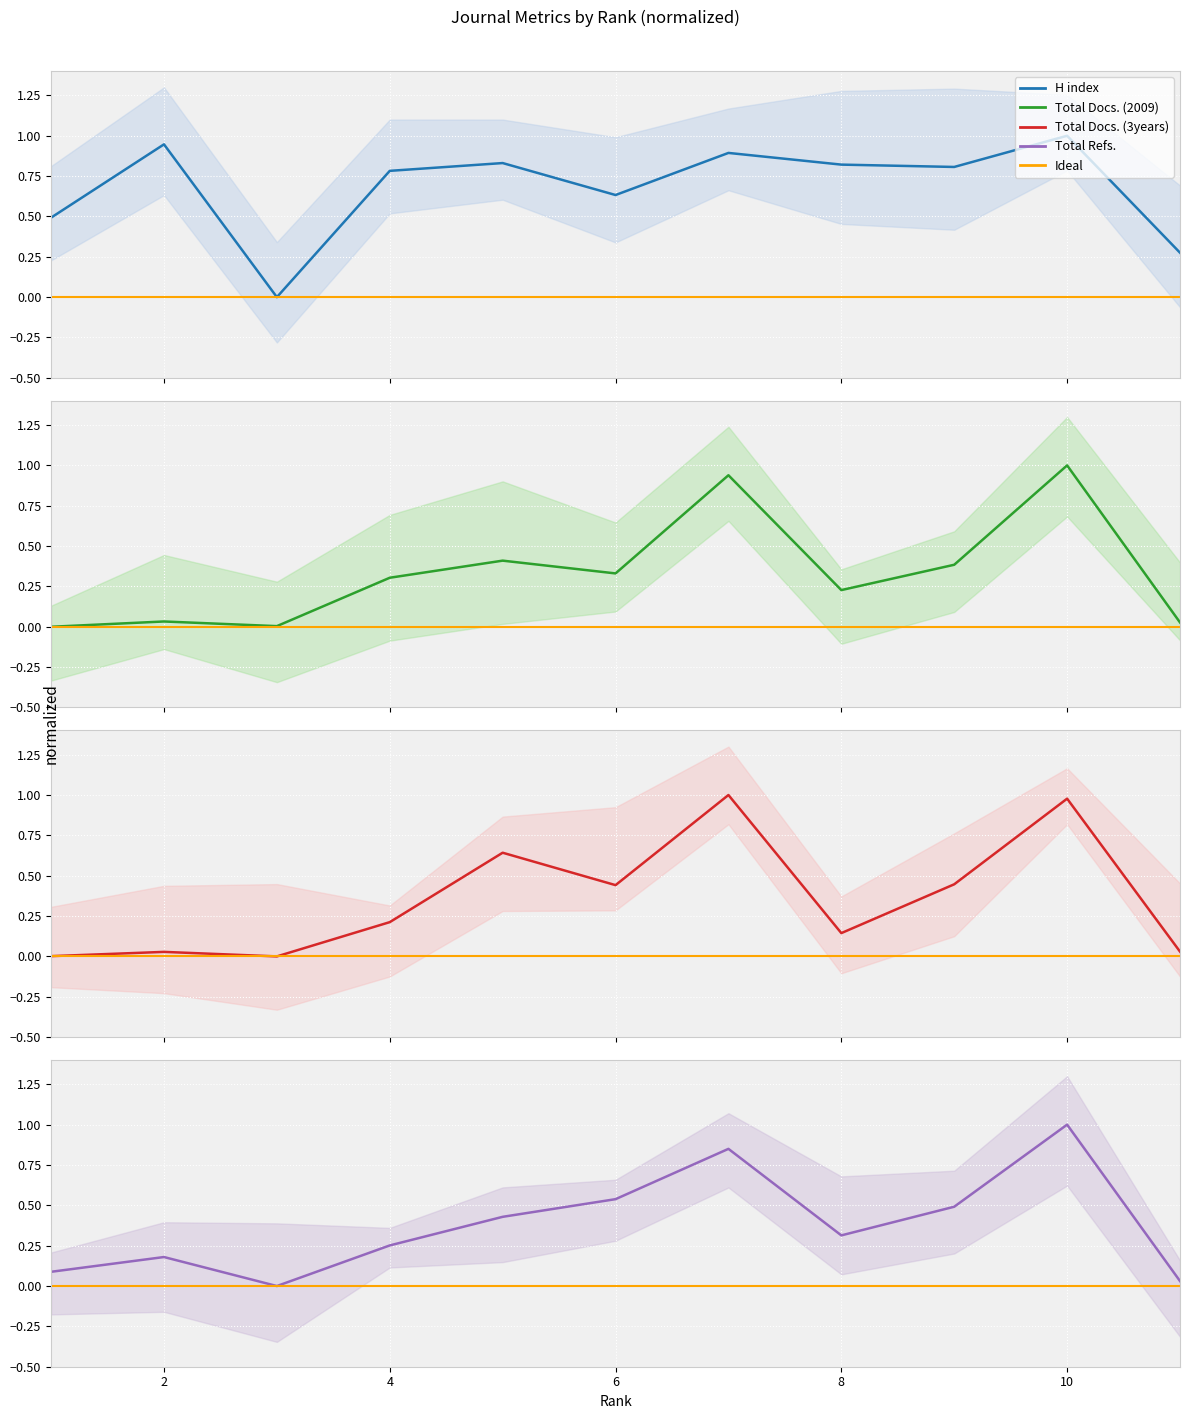

The Total Docs. (2009) series shows 0.3 at 5. True or false?

False